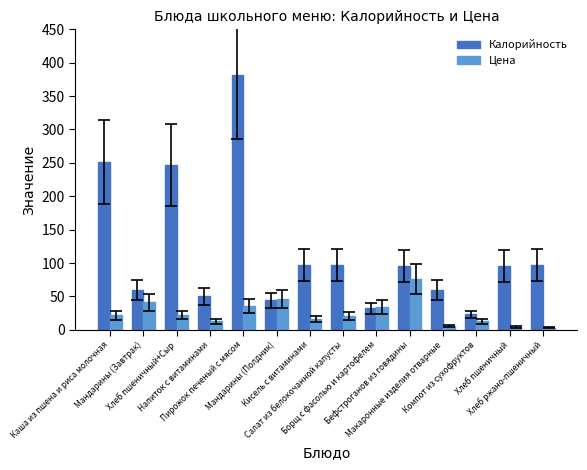

What is the maximum value shown in the chart?

381.0